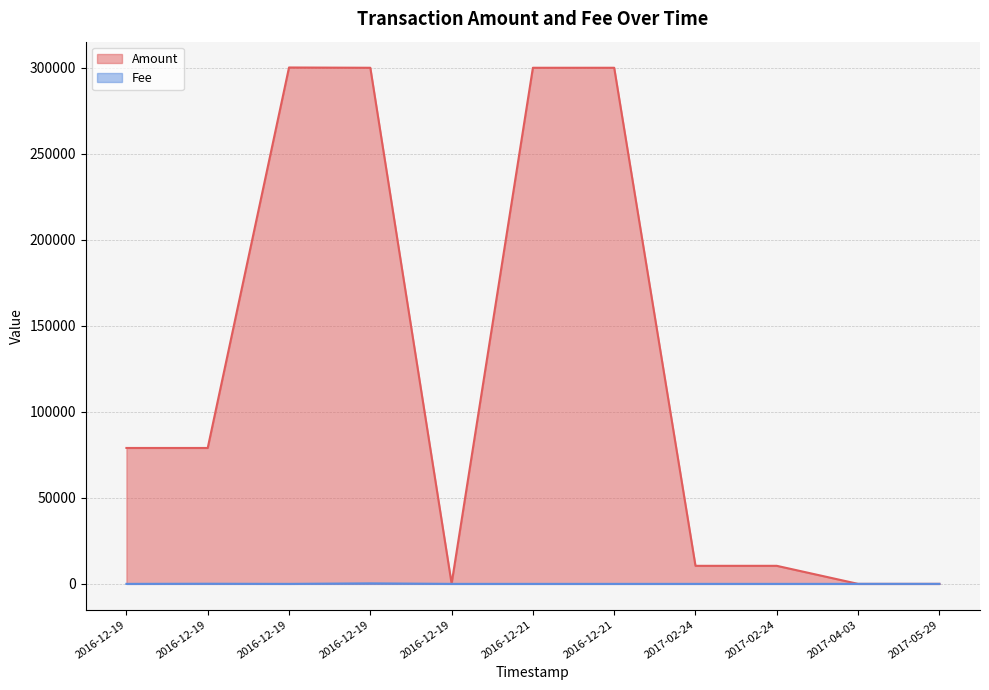

Which has a higher value, 2017-02-24 or 2016-12-19?

2016-12-19